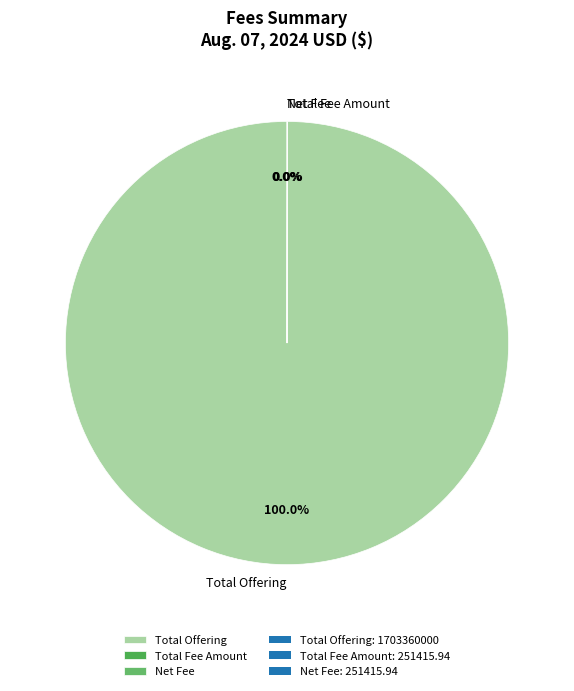

What is the largest slice in the pie chart?

Total Offering